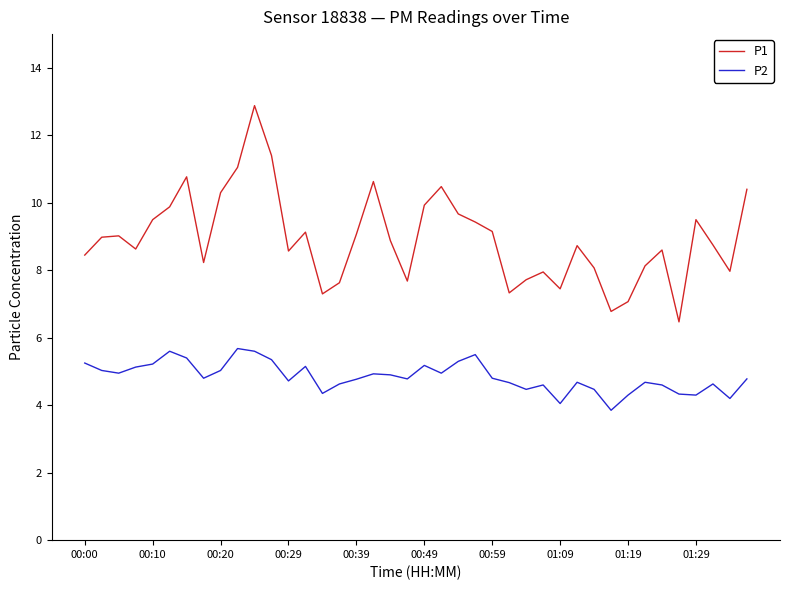

What is the minimum value shown in the chart?

3.9